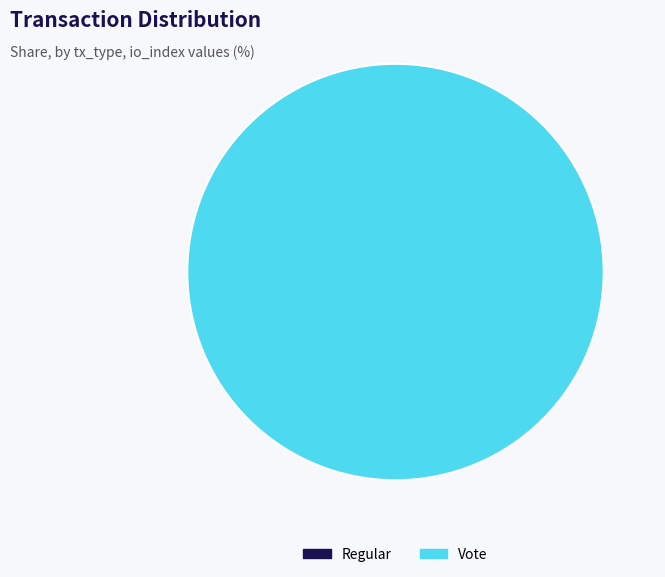

Which slice is the largest?

Vote